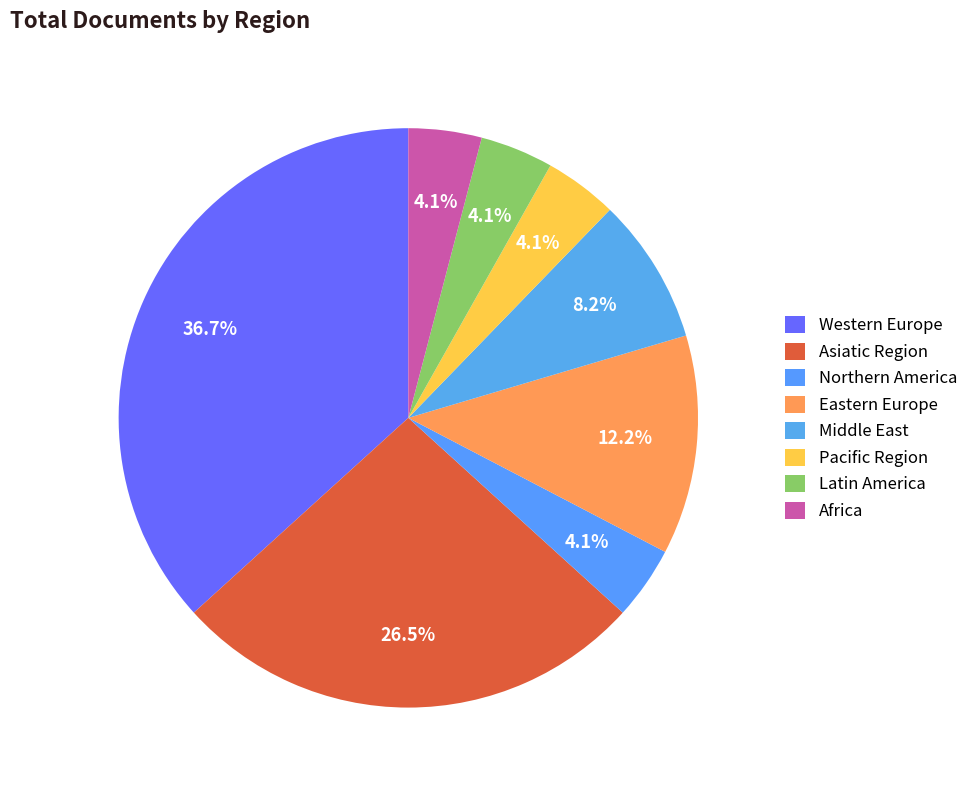

To the nearest percent, what is the difference between the Eastern Europe and Africa slice percentages?

8%